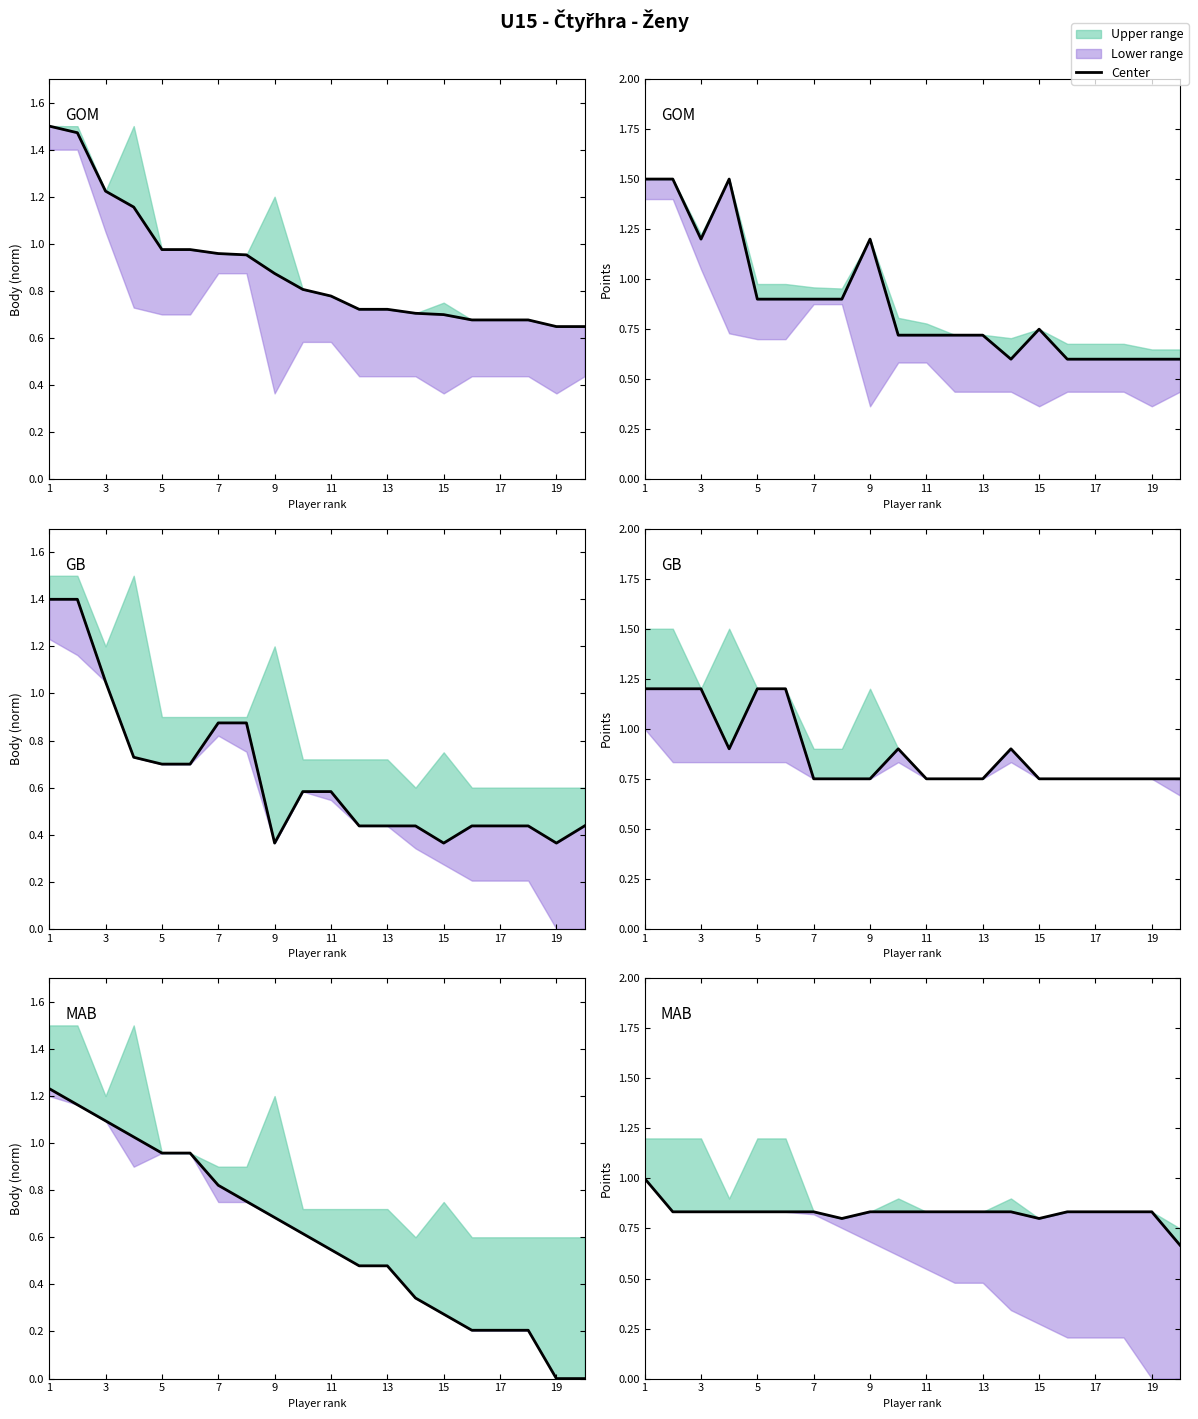

At which category does the chart reach its peak across all series?

1